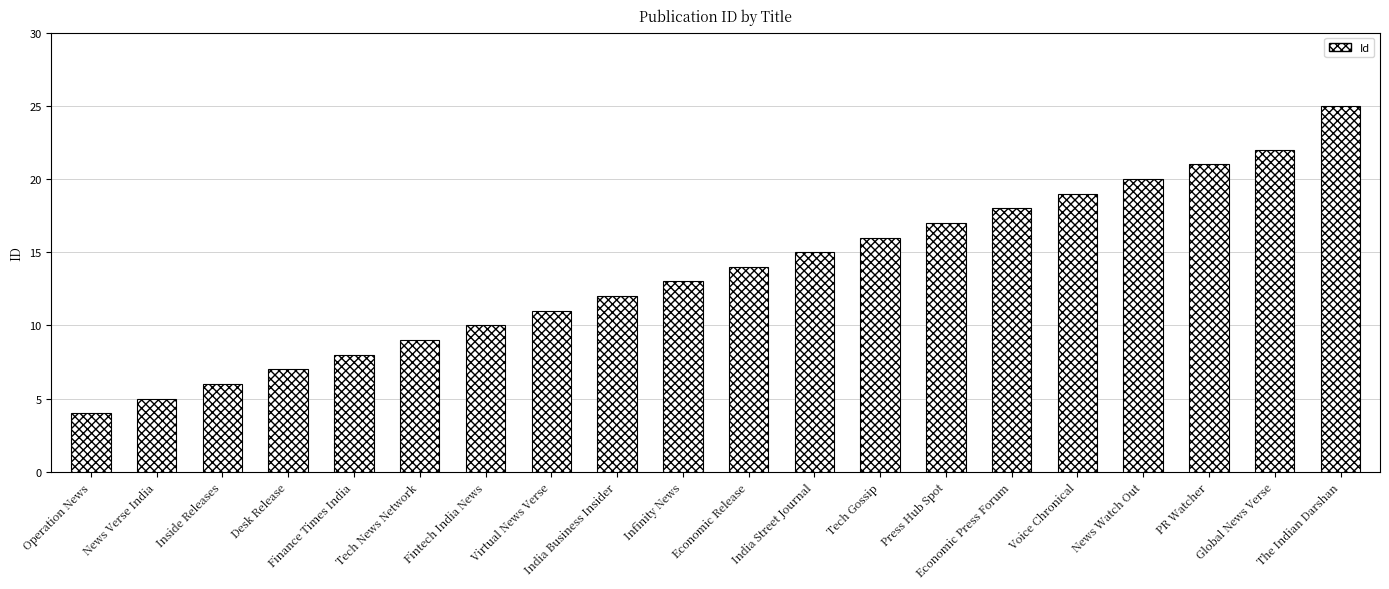

What is the change in value from News Verse India to Economic Press Forum?

+13